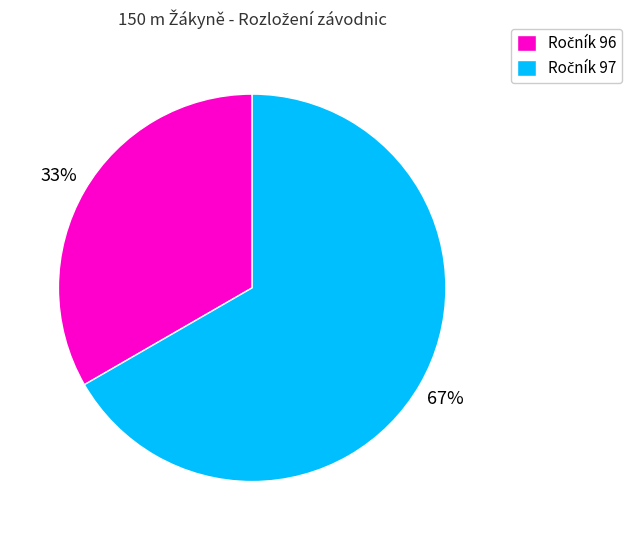

How many slices are in this pie chart?

2